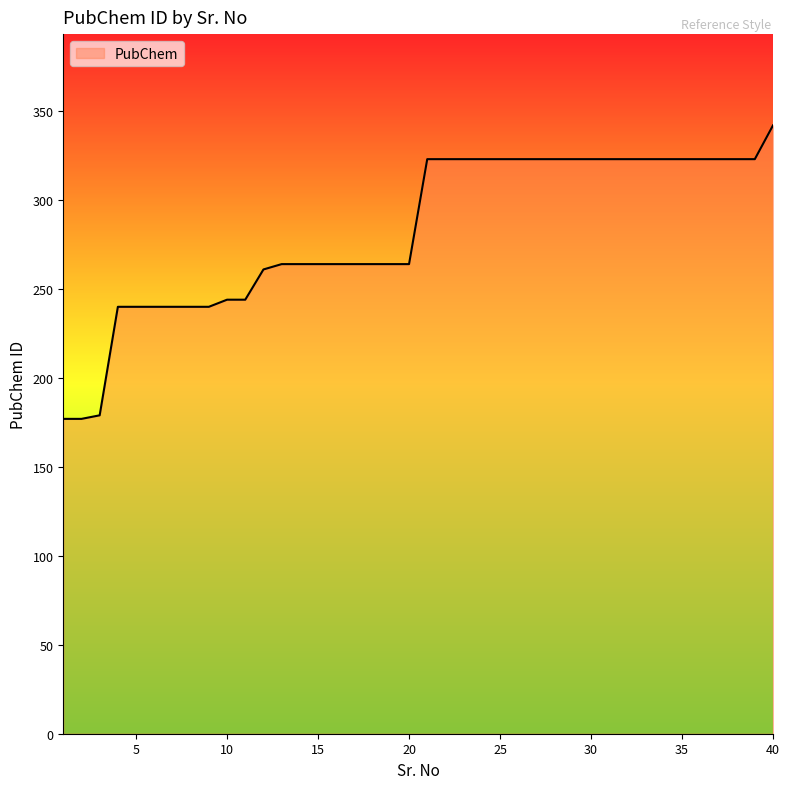

What is the difference between the maximum and minimum values?

165